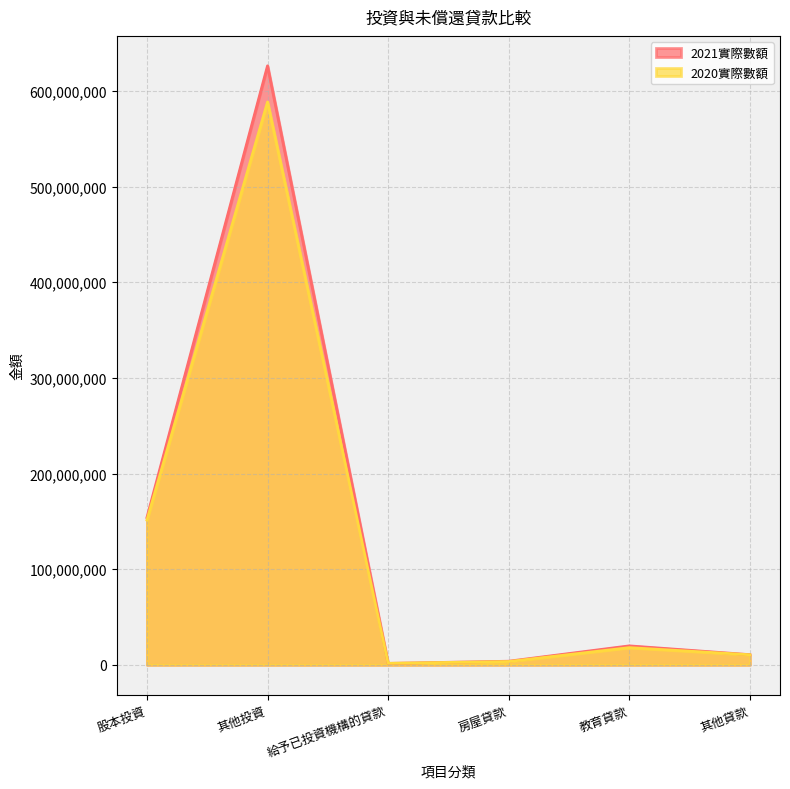

Is the value of 2021實際數額 at 股本投資 greater than the value of 2020實際數額 at 給予已投資機構的貸款?

Yes